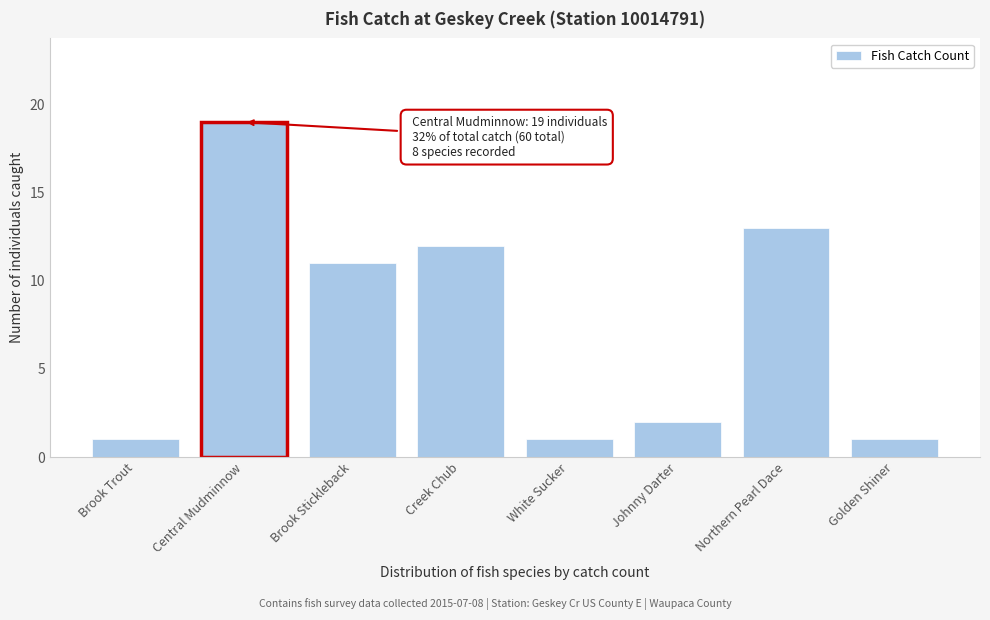

Reading left to right, transcribe all the data shown in this chart.

Brook Trout=1	Central Mudminnow=19	Brook Stickleback=11	Creek Chub=12	White Sucker=1	Johnny Darter=2	Northern Pearl Dace=13	Golden Shiner=1